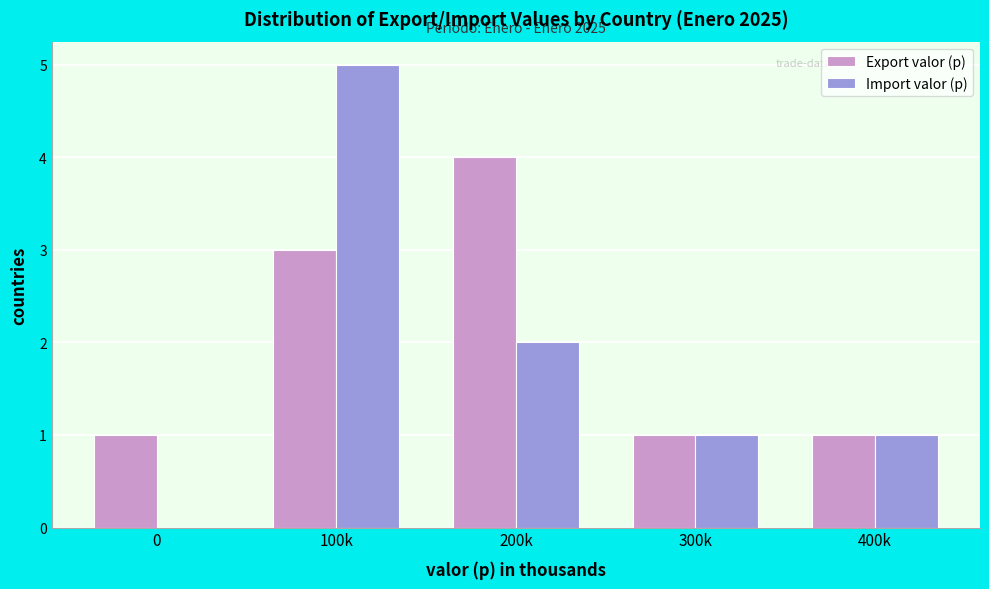

Reading right to left, list all the values displayed in this chart.

Export valor (p): 400k=1	300k=1	200k=4	100k=3	0=1
Import valor (p): 400k=1	300k=1	200k=2	100k=5	0=0